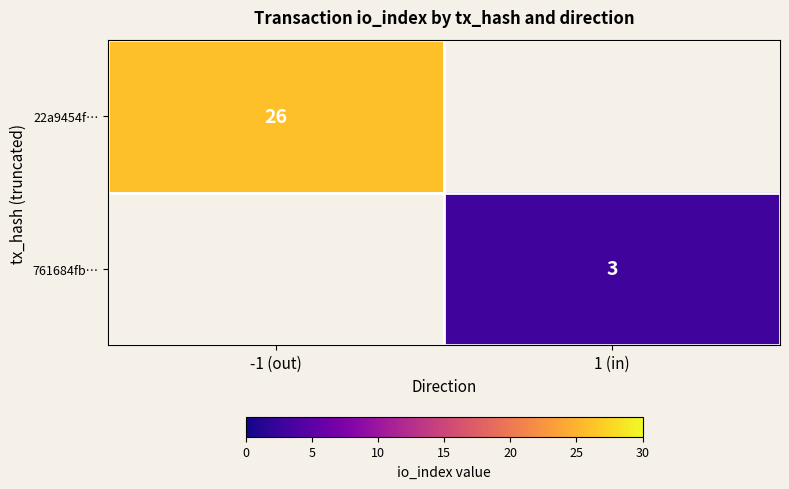

The 761684fb… series shows 5 at 1 (in). True or false?

False